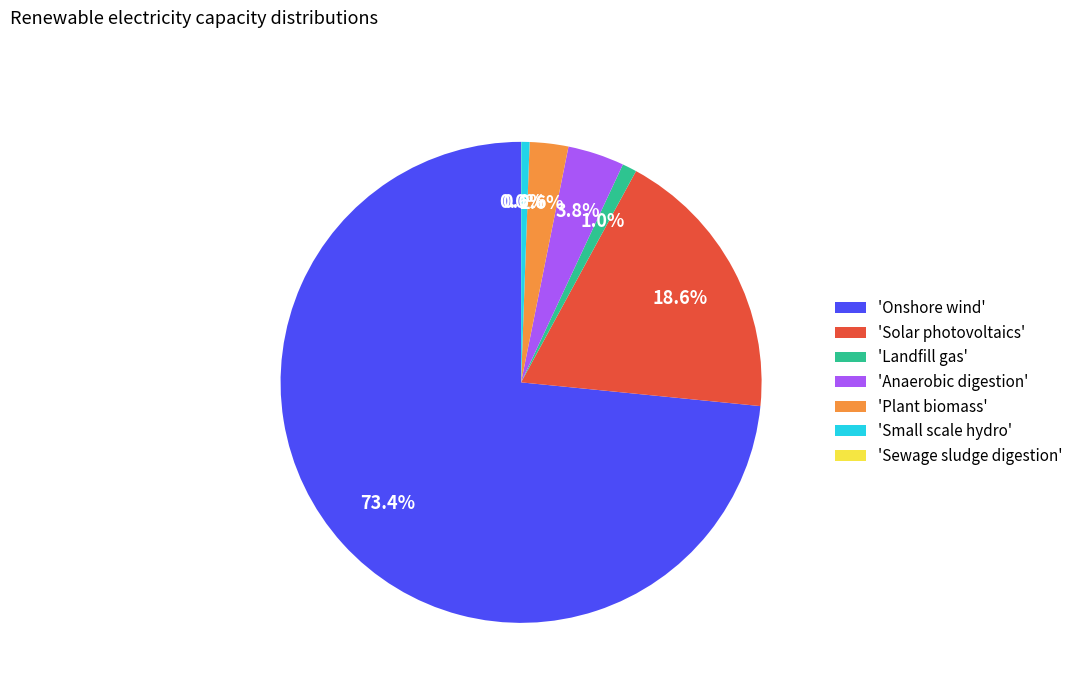

Which category accounts for the majority?

'Onshore wind'